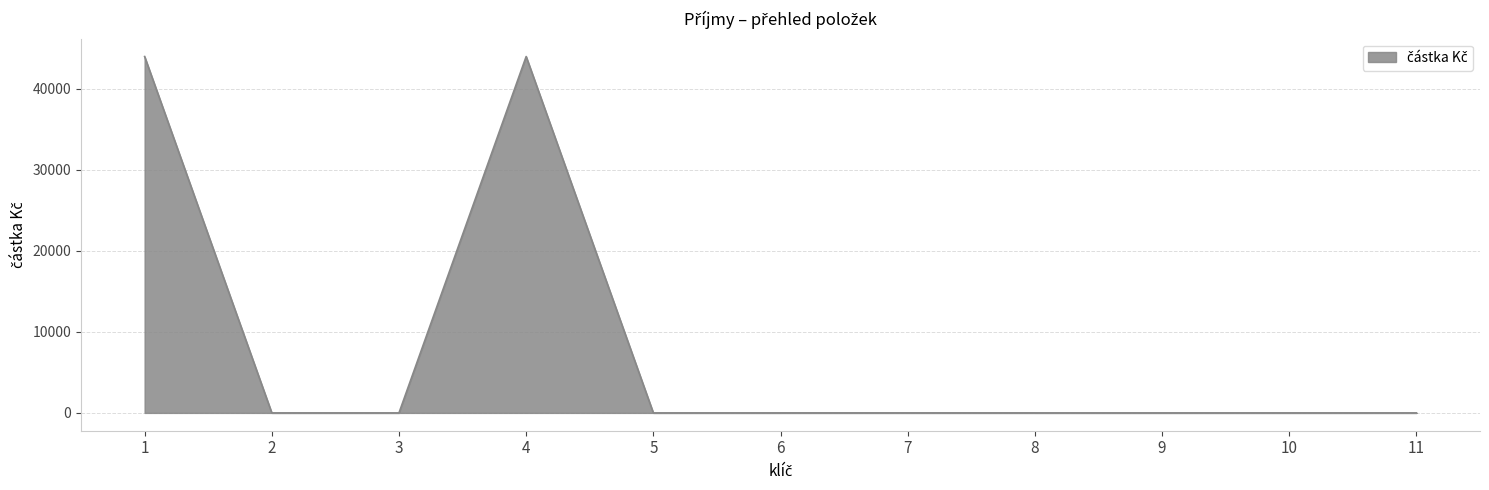

What is the difference between the maximum and second lowest values?

44000.4